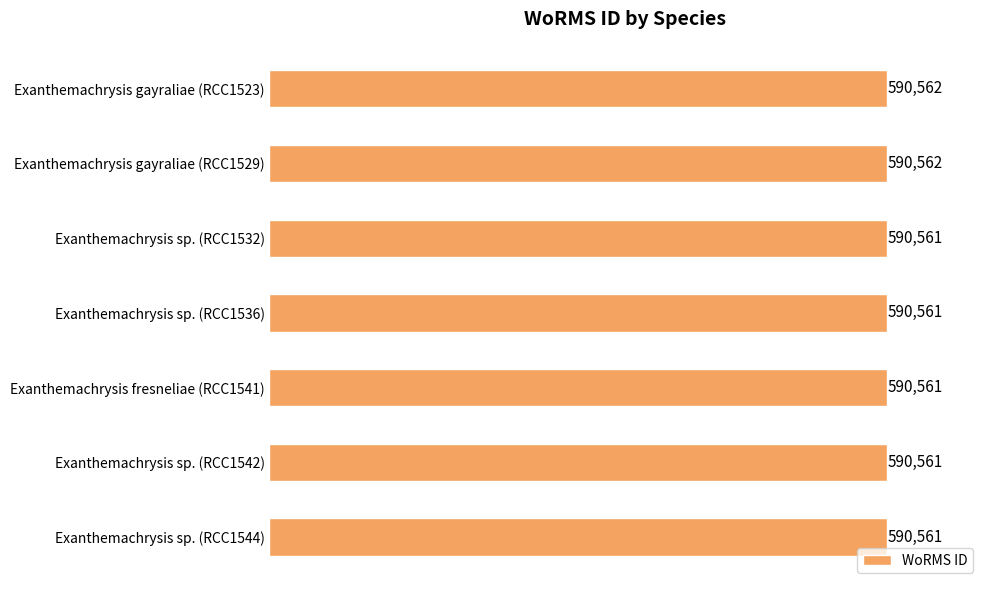

How many data points are above 590561?

2